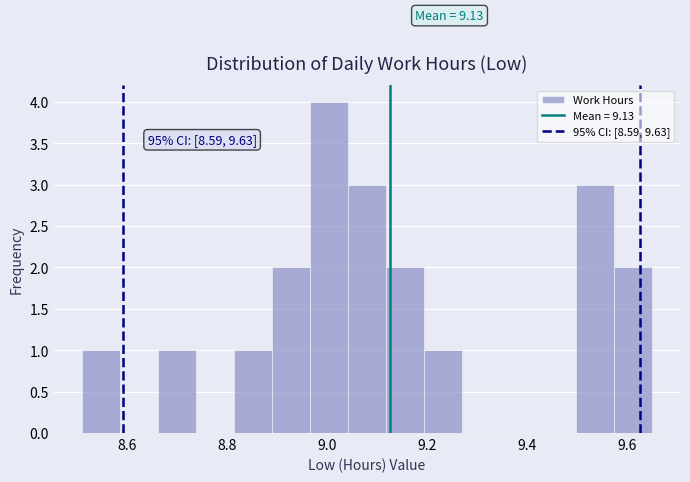

Around what value on the x-axis is the tallest bar? Give the approximate position of its centre, as read against the axis.

9.00